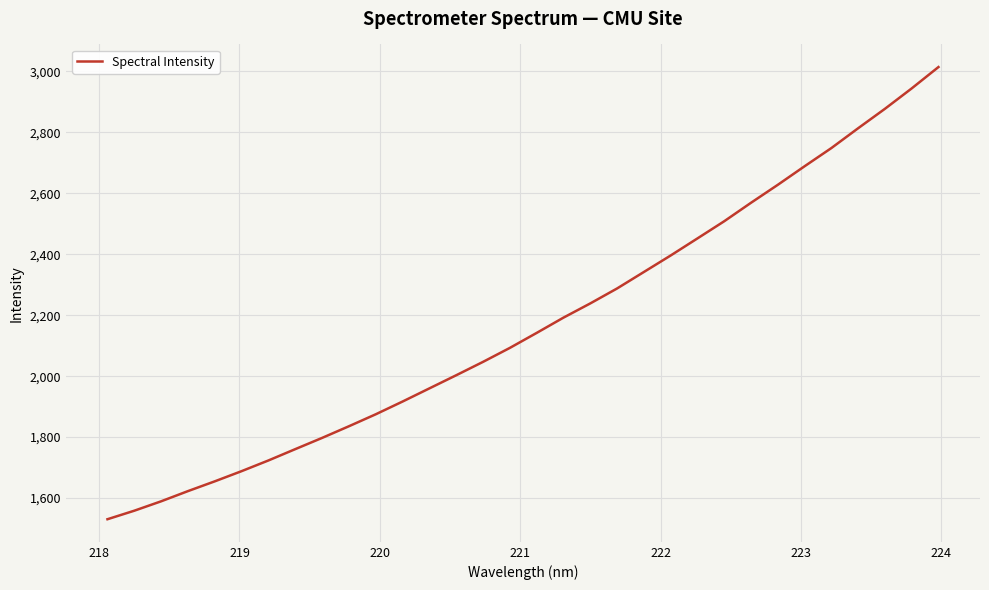

What is the maximum value shown in the chart?

3014.6